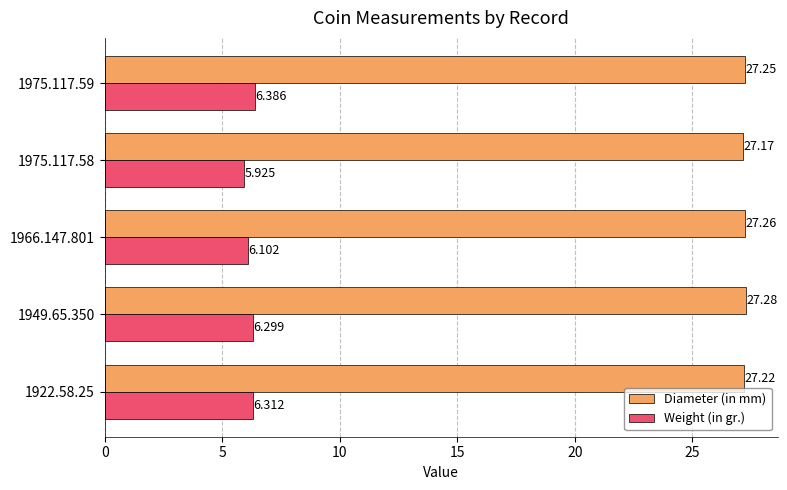

How many Diameter (in mm) values are between 27 and 28?

5